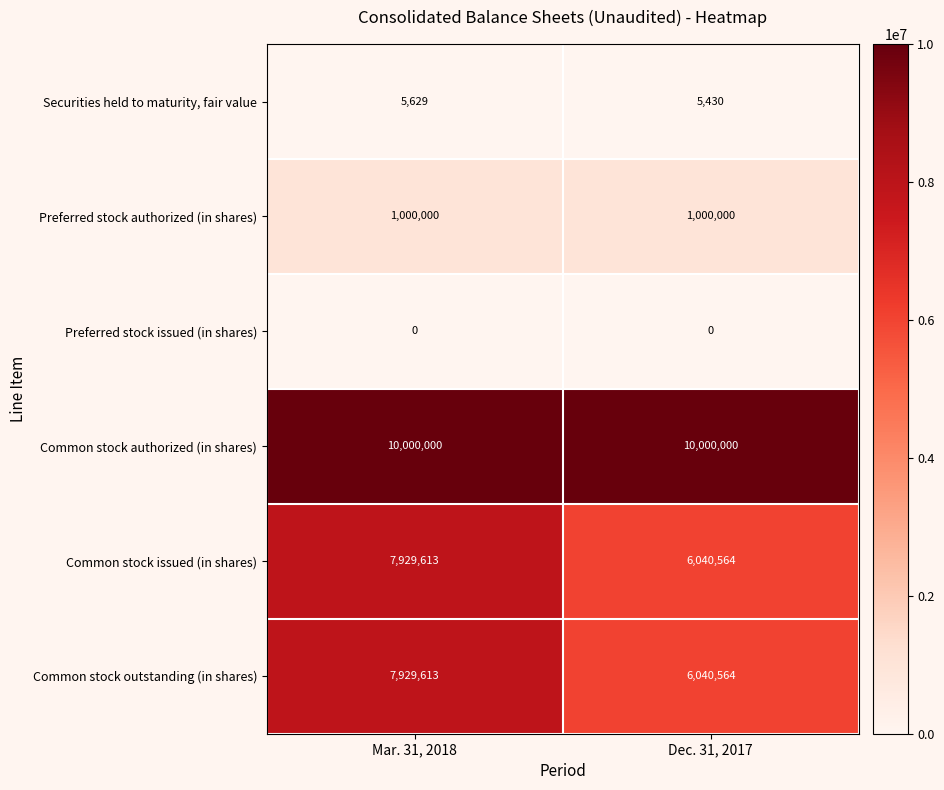

At how many categories does at least one series exceed 8351926?

2